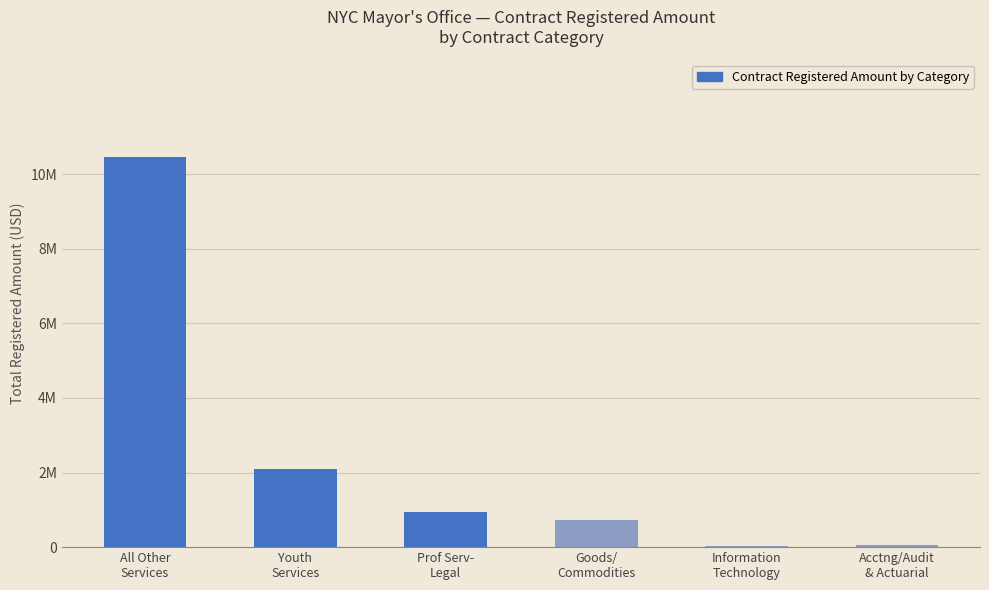

Where does the data first go above 952513?

All Other
Services